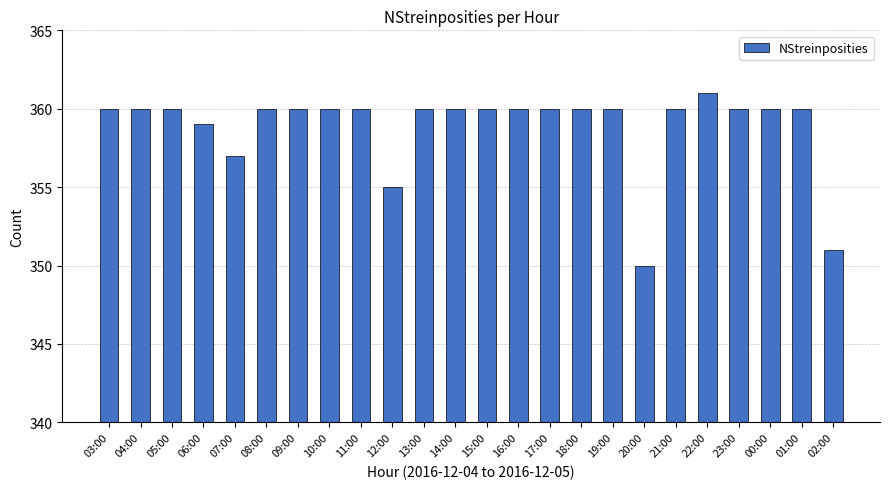

At which category does the chart reach its peak across all series?

22:00